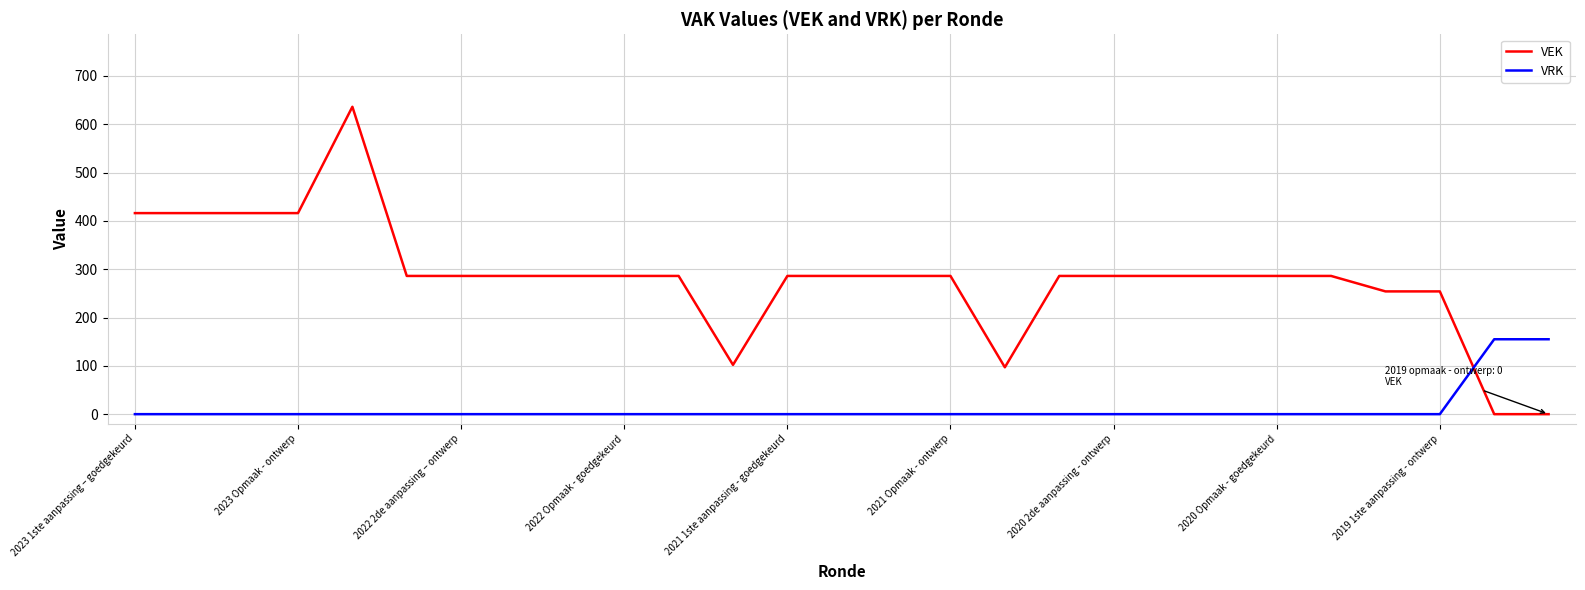

List the series in order of their peak value, lowest first.

VRK, VEK